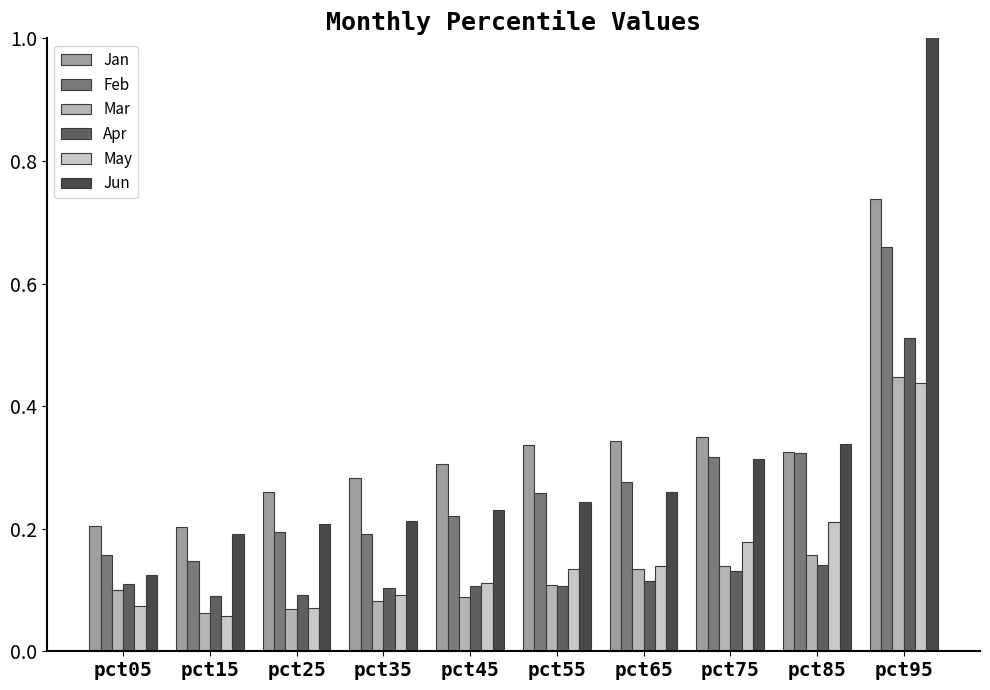

At which label is Jan closest to 0?

pct15